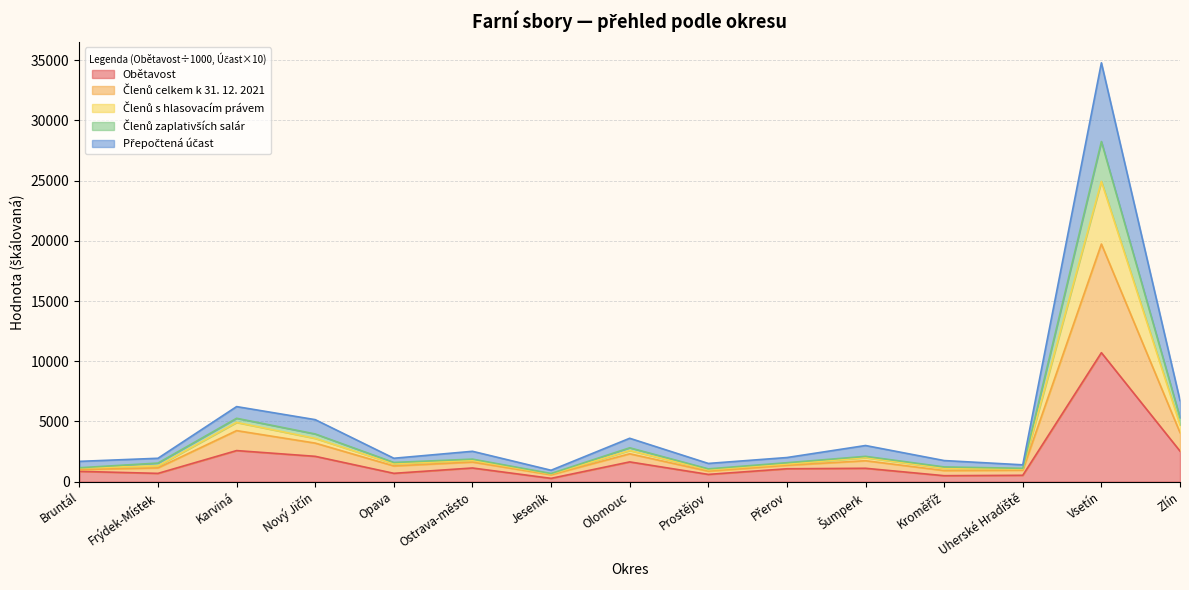

What is the smallest value displayed?

272.5